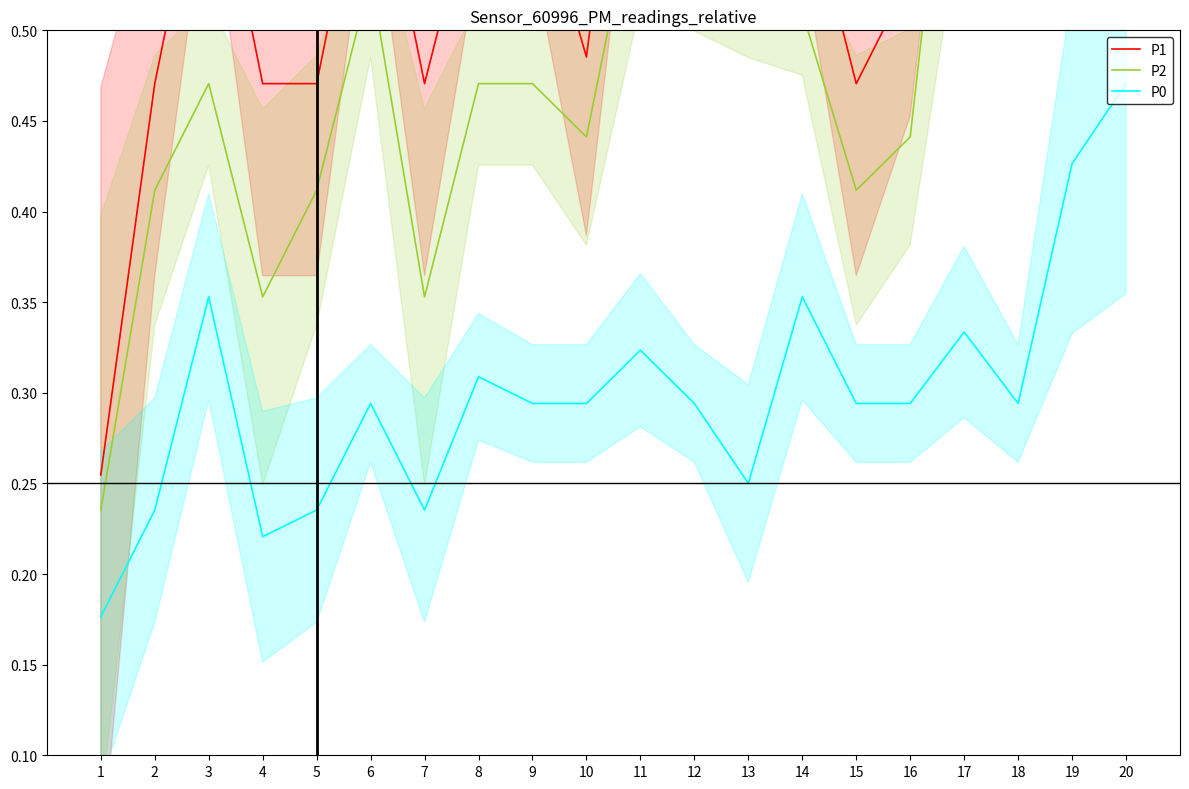

How many lines are shown in the chart?

3